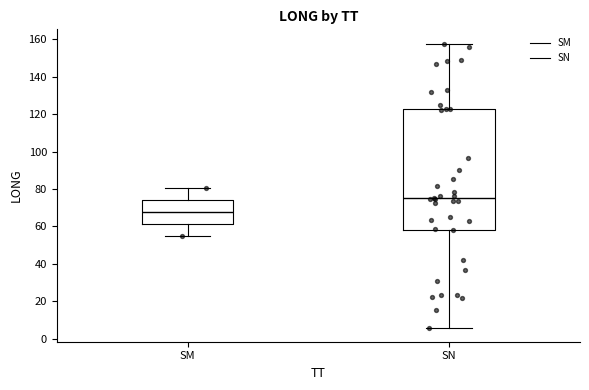

Reading left to right, read every box against the y-axis: the position of its median line, the range the box covers, and the ends of its whiskers. The values are not printed on the chart, so give them approximately, as read against the axis.

SM: median 68, box 62 to 74, whiskers 56 to 80
SN: median 76, box 58 to 122, whiskers 6 to 158